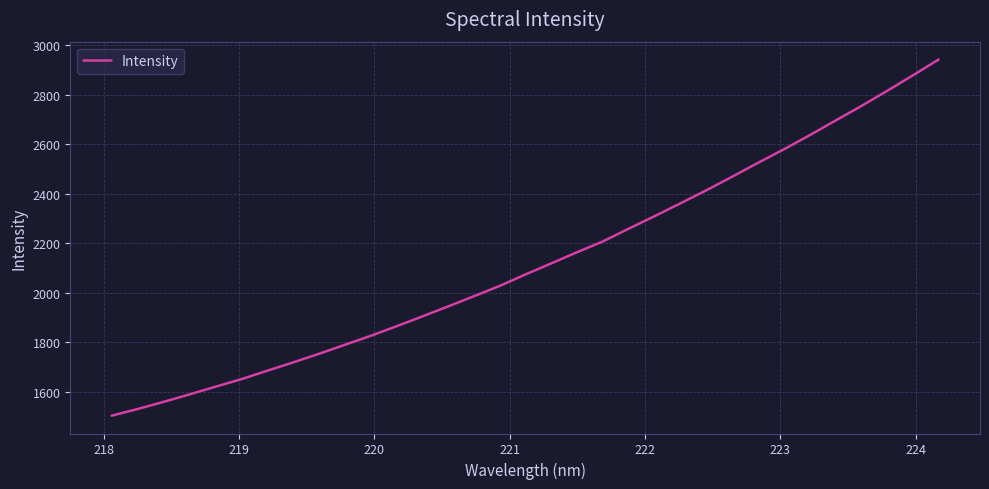

What is the smallest value displayed?

1503.6